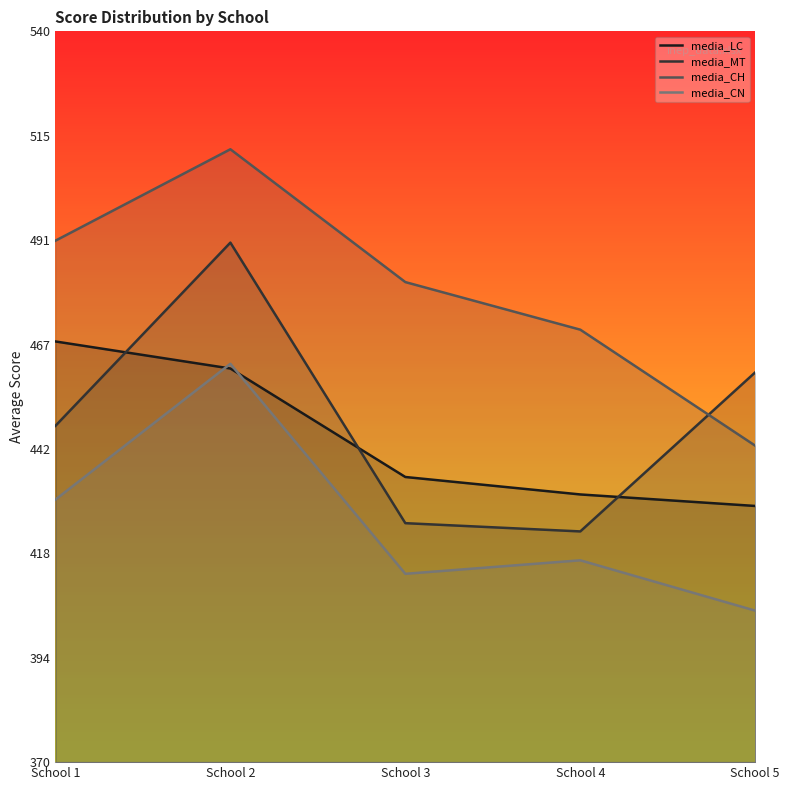

True or false: media_MT and media_CH cross at least once.

True